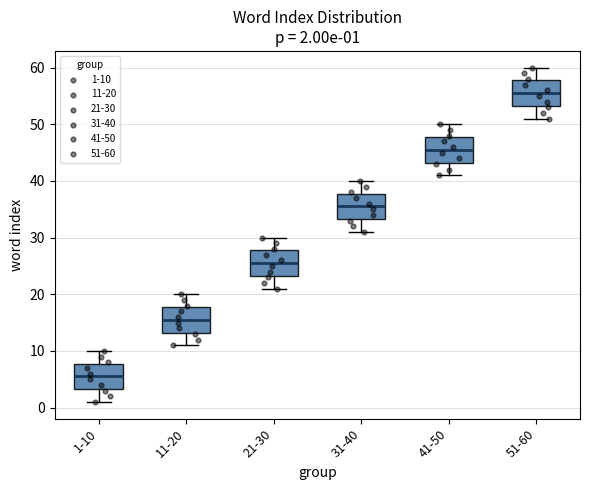

Which box has the highest median line?

51-60